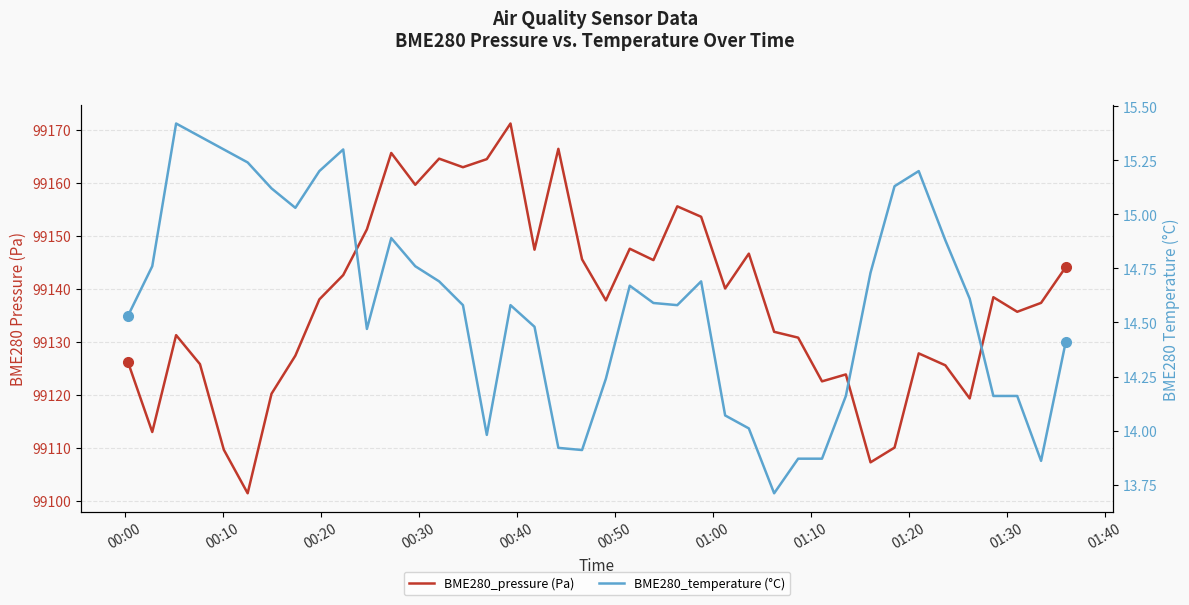

How many lines are shown in the chart?

2